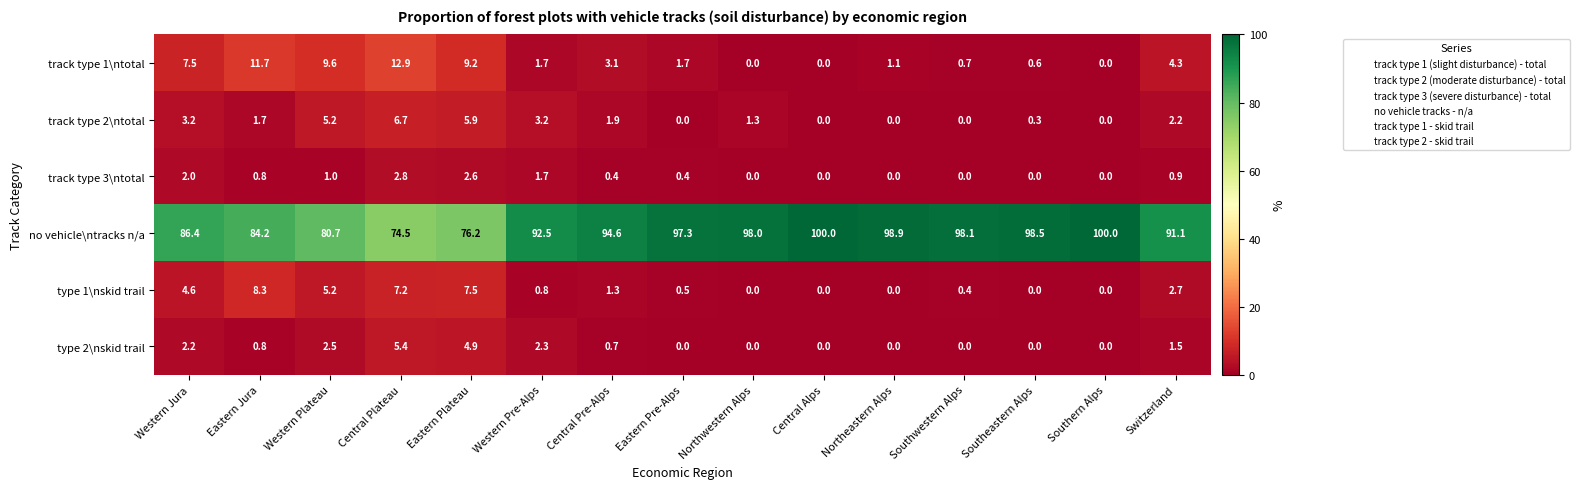

List the series in order of their peak value, lowest first.

track type 3\ntotal, type 2\nskid trail, track type 2\ntotal, type 1\nskid trail, track type 1\ntotal, no vehicle\ntracks n/a